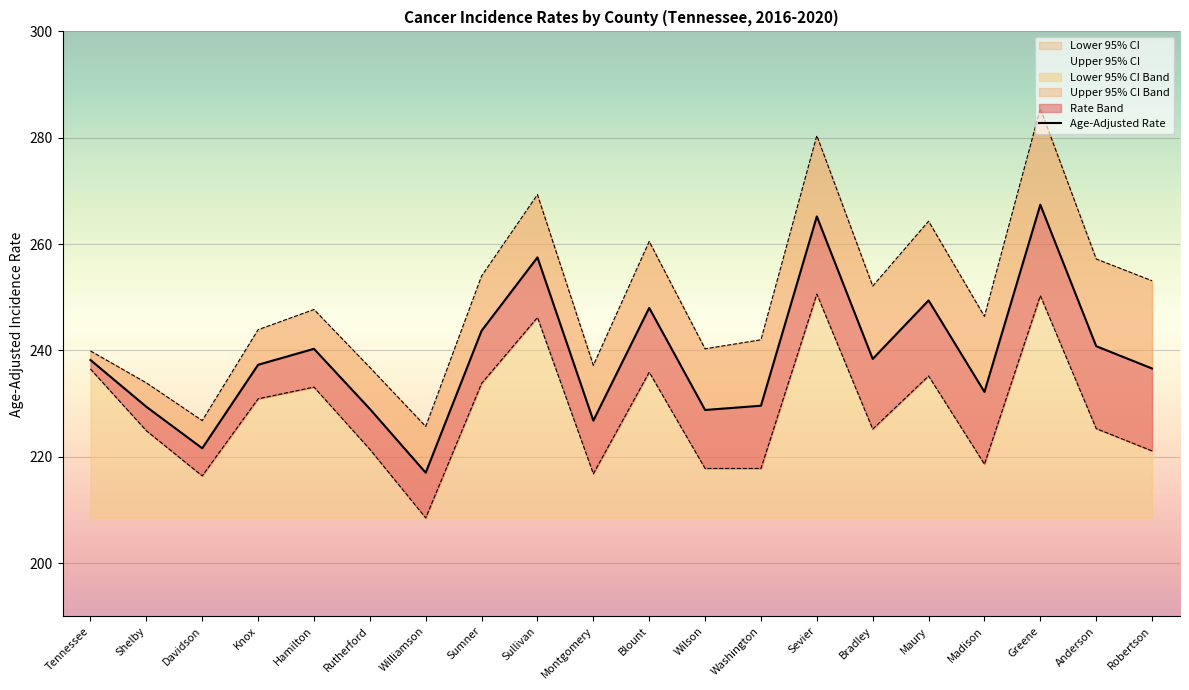

Which series has the largest range (max minus min)?

Upper 95% CI